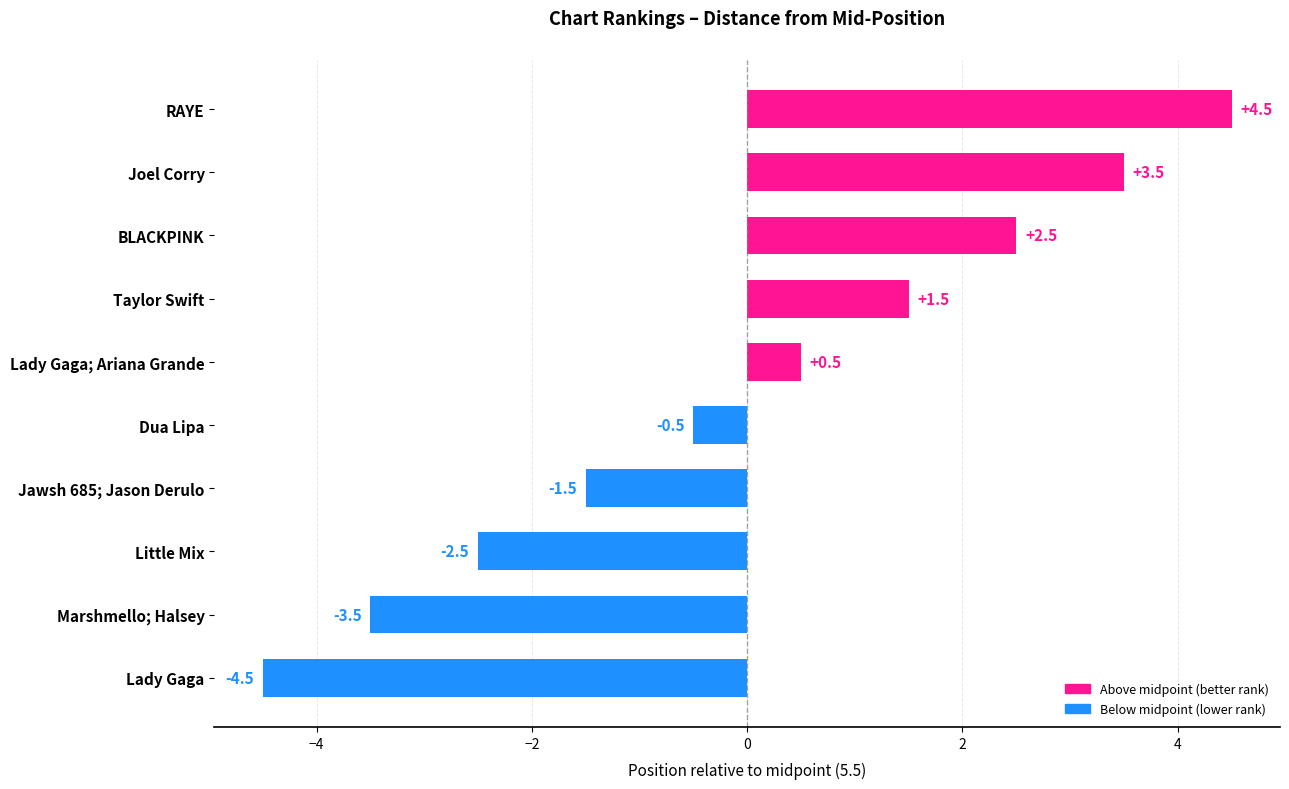

How many values are below 0?

5